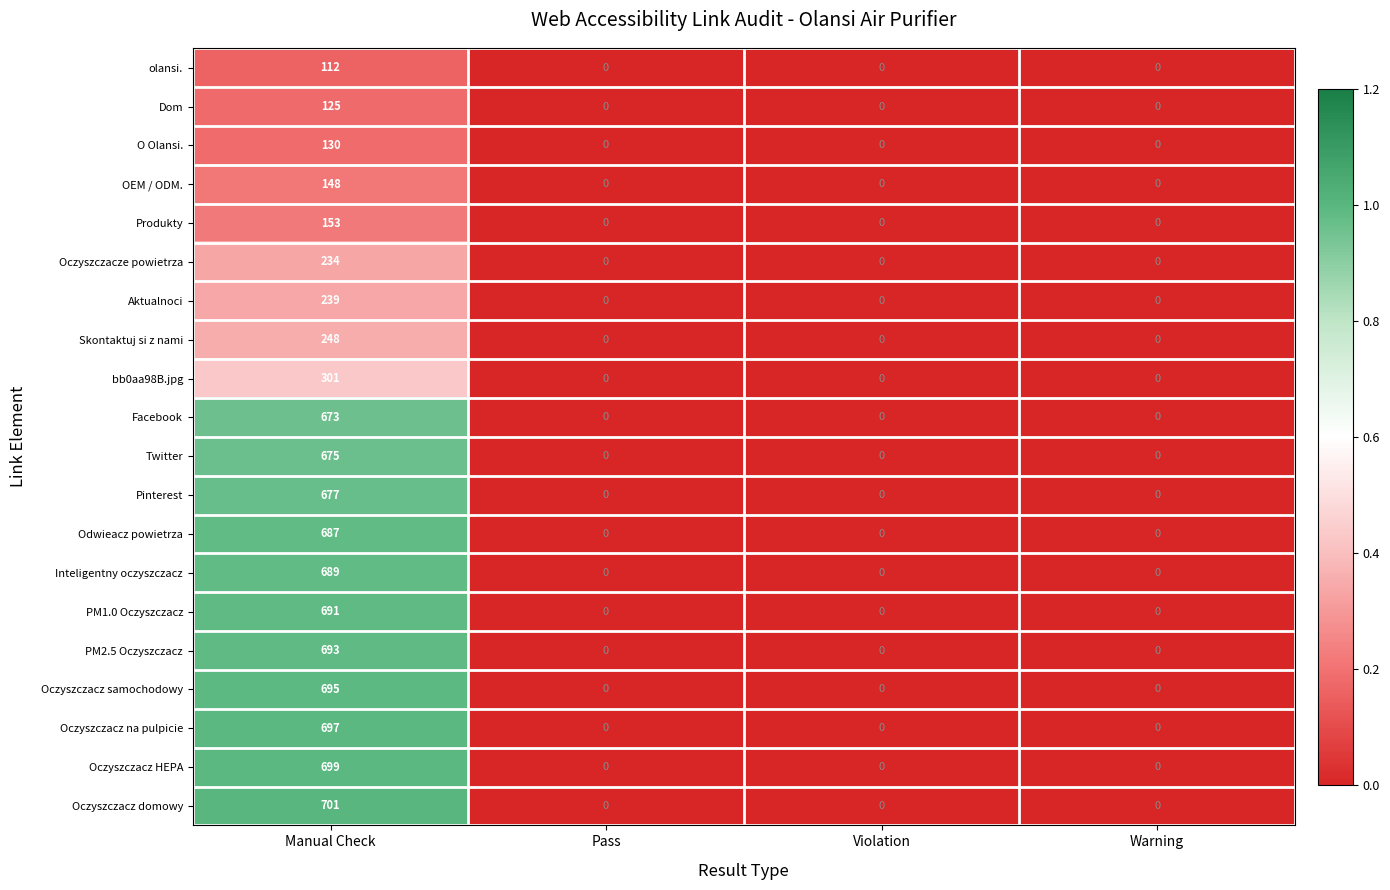

At which label does bb0aa98B.jpg reach its peak?

Manual Check